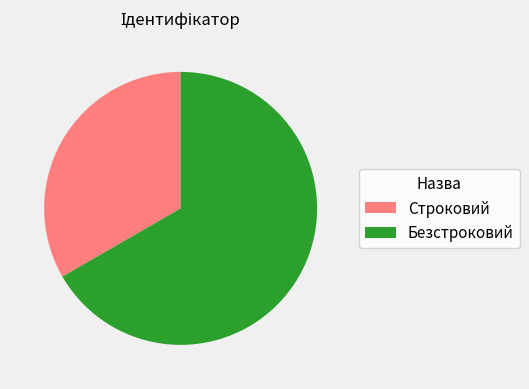

Which category has the biggest portion of the pie?

Безстроковий